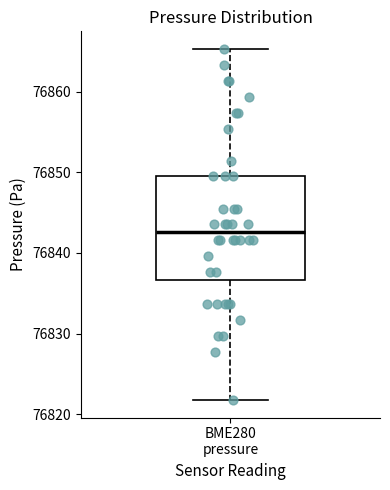

Where is the upper edge of the box for BME280 pressure on the y-axis? The values are not printed on the chart, so give them approximately, as read against the axis.

76849